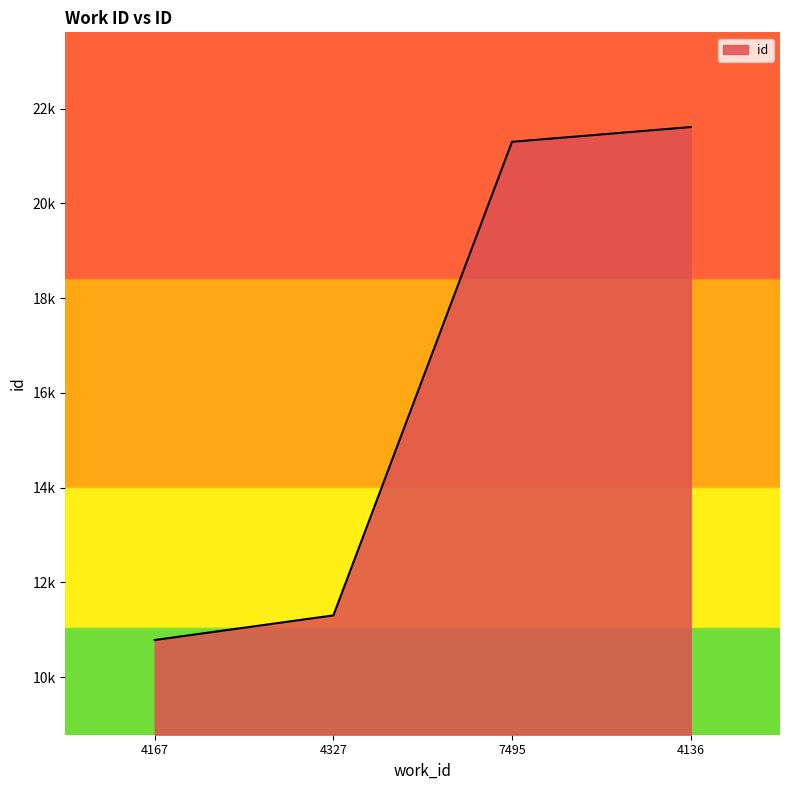

What is the label of the 2nd point from the right?

7495